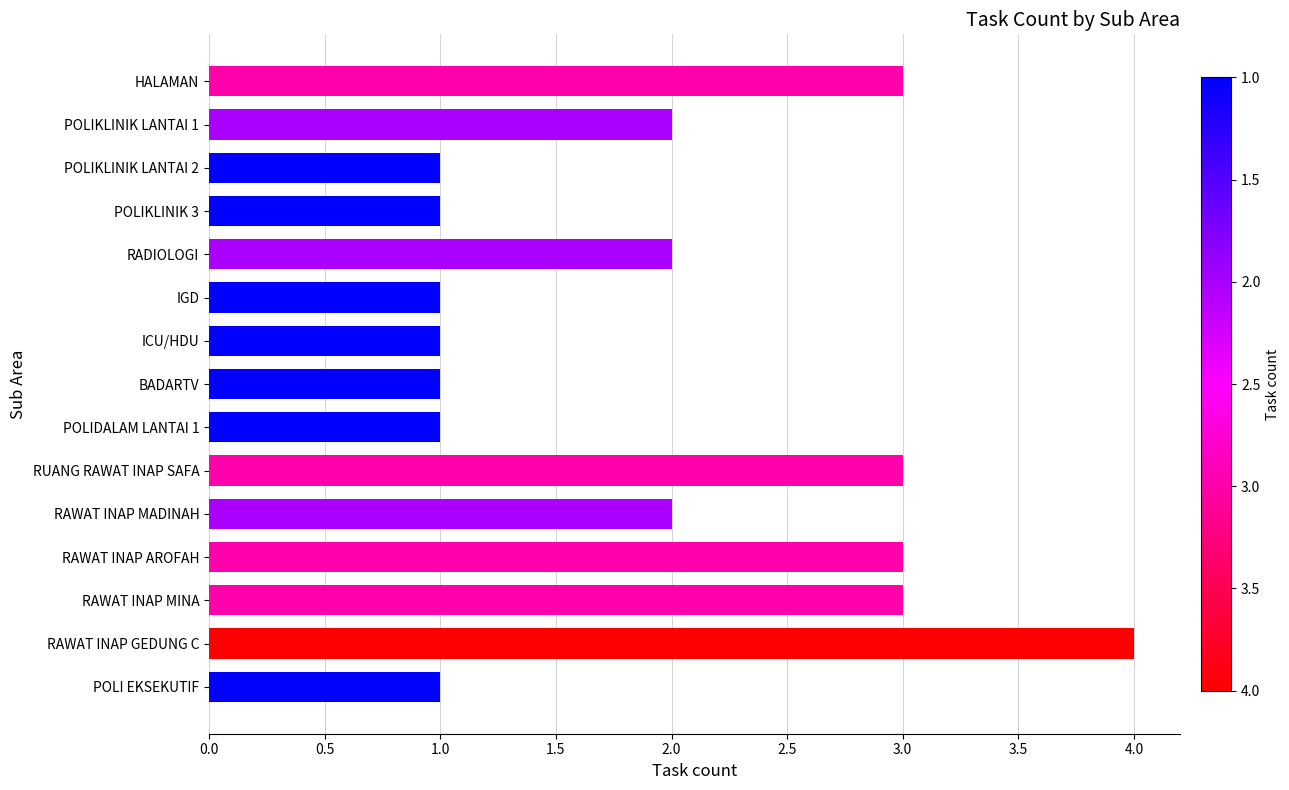

What position from the bottom is RUANG RAWAT INAP SAFA?

6